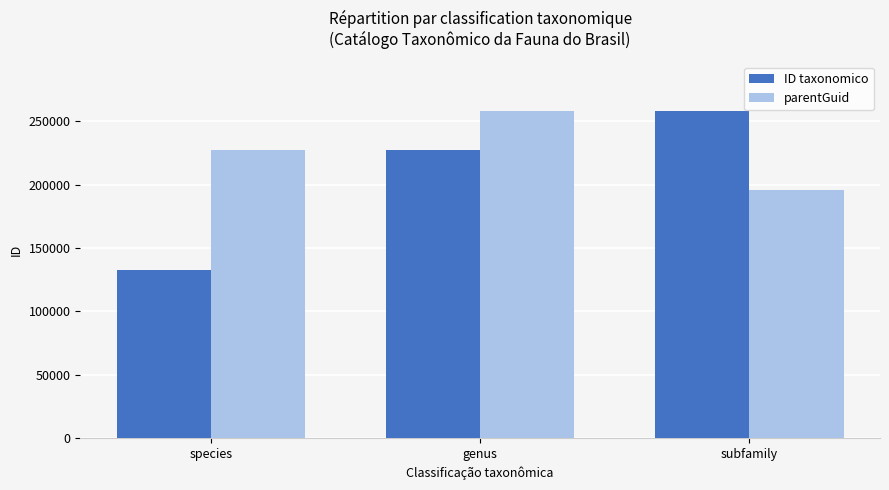

The ID taxonomico series shows 396201 at subfamily. True or false?

False